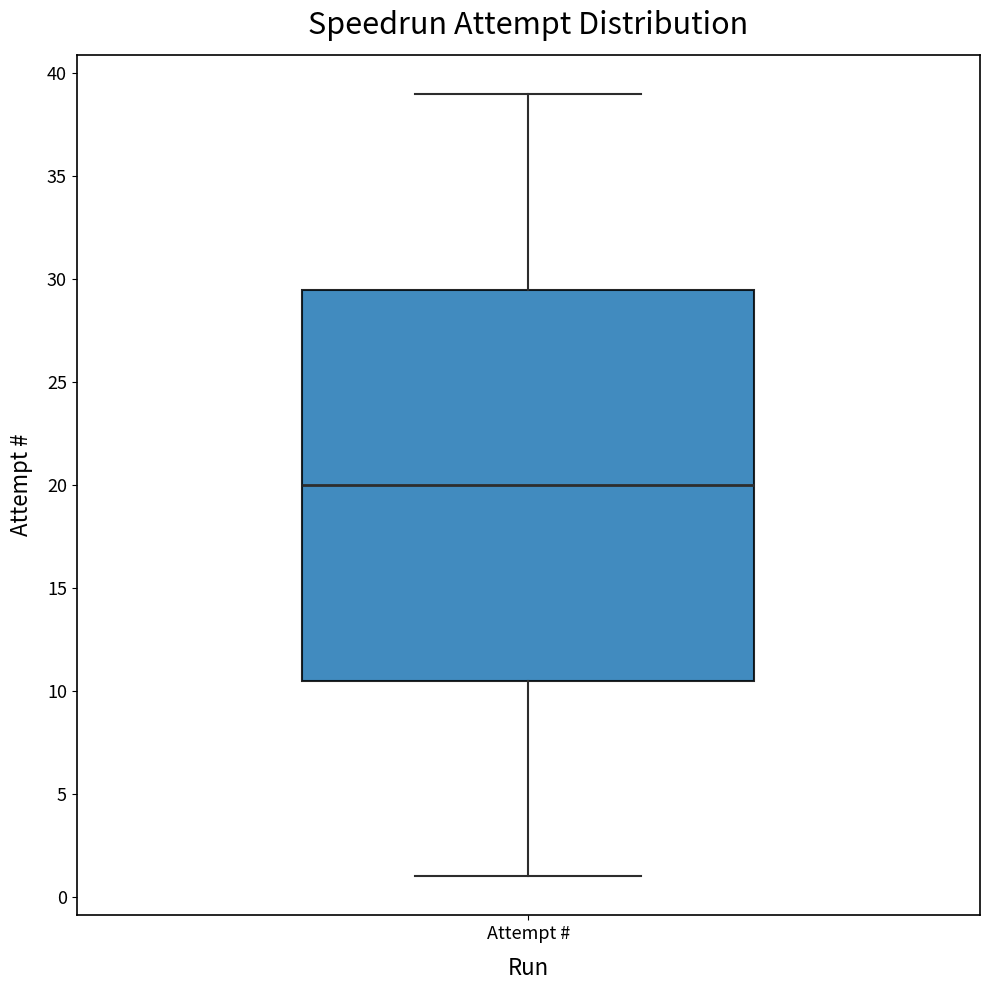

Transcribe this box plot: give where the median line is, the range the box spans, and where the two whiskers end, as read against the y-axis. The values are not printed on the chart, so give them approximately, as read against the axis.

median 20.0, box 10.5 to 29.5, whiskers 1.0 to 39.0